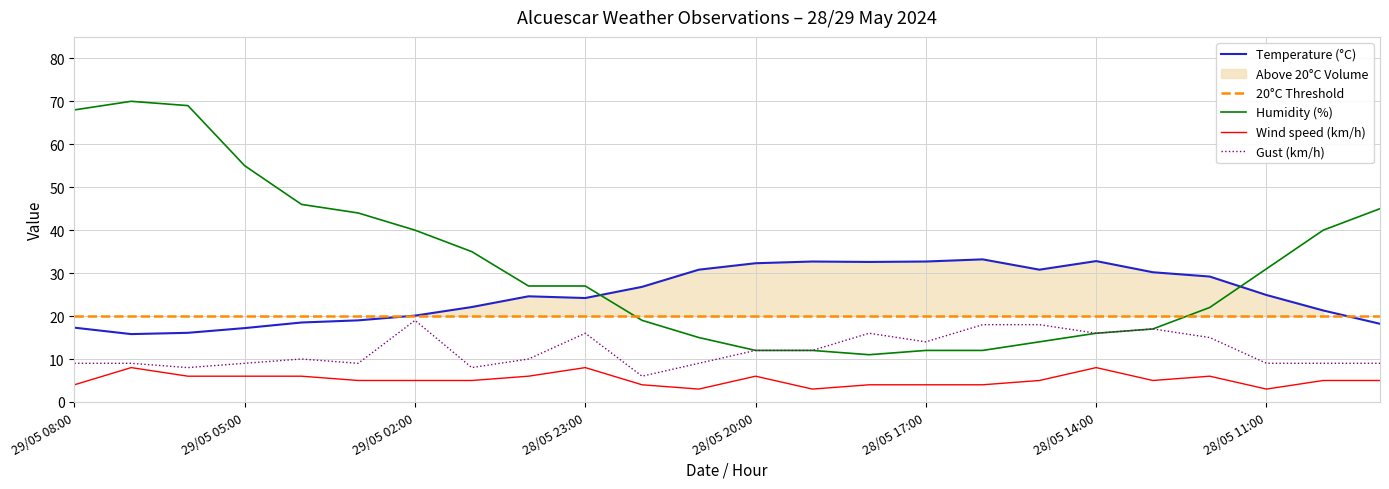

At which category does the chart reach its minimum across all series?

28/05 21:00